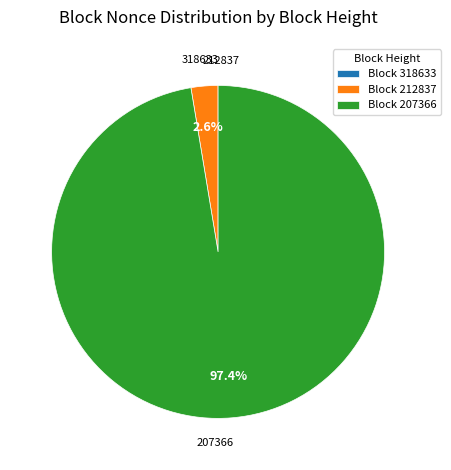

To the nearest percent, what is the difference between the largest and smallest slice percentages?

97%